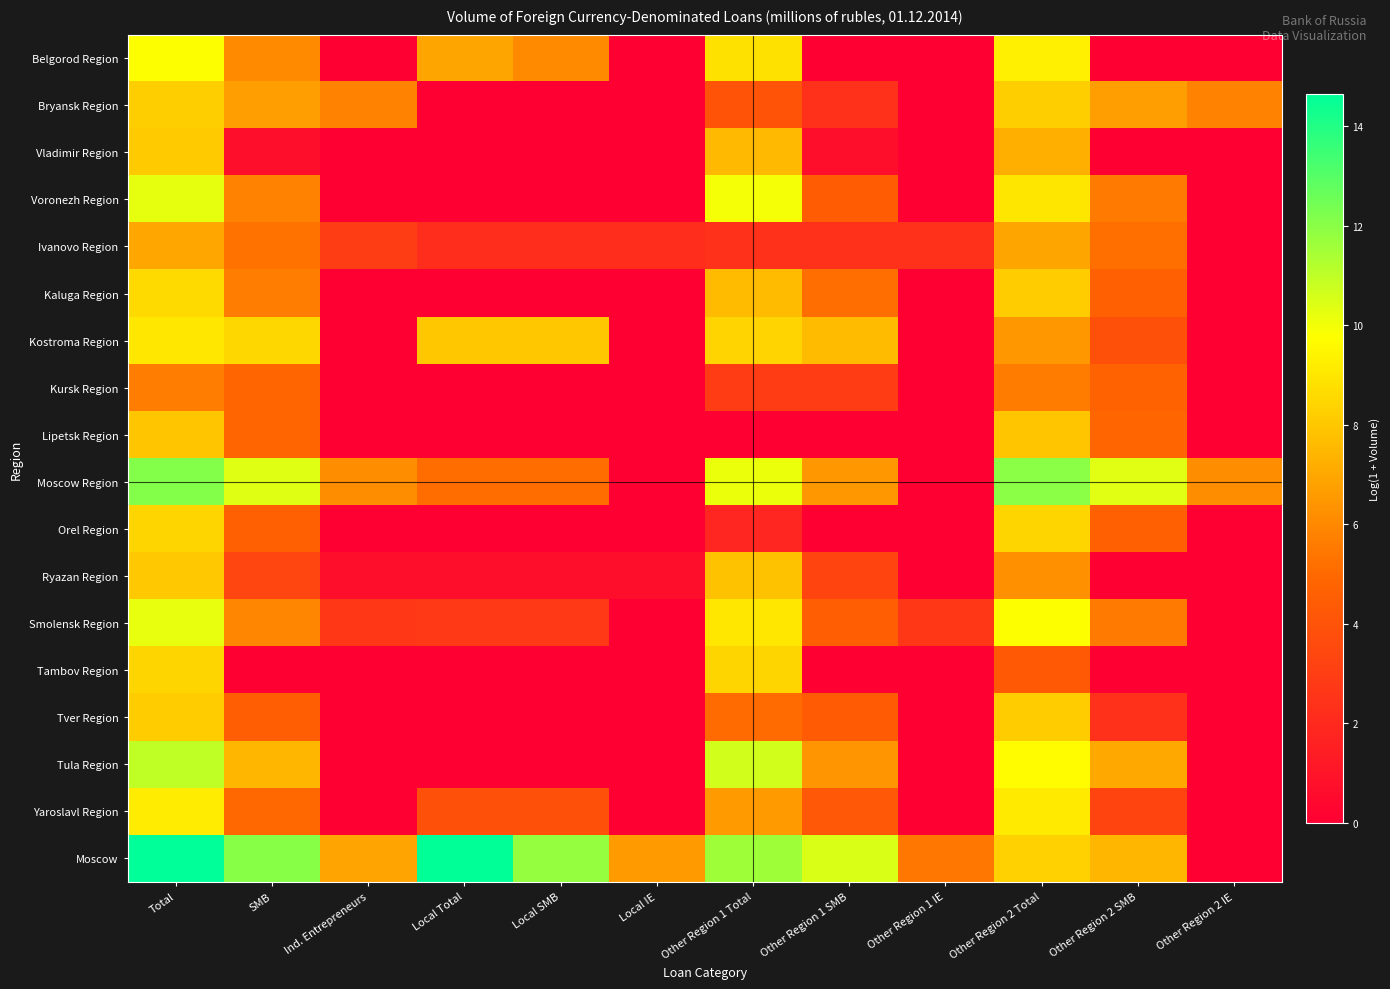

What is the maximum value shown in the chart?

14.6